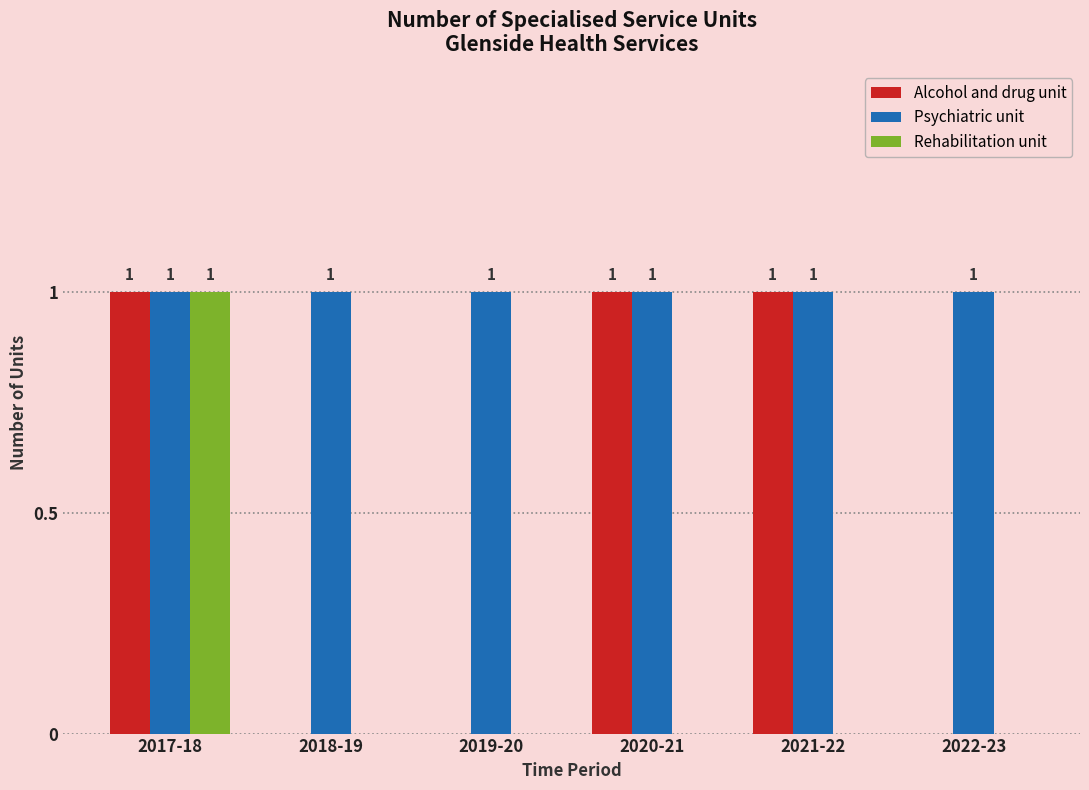

Which series changed the most between 2021-22 and 2022-23?

Alcohol and drug unit